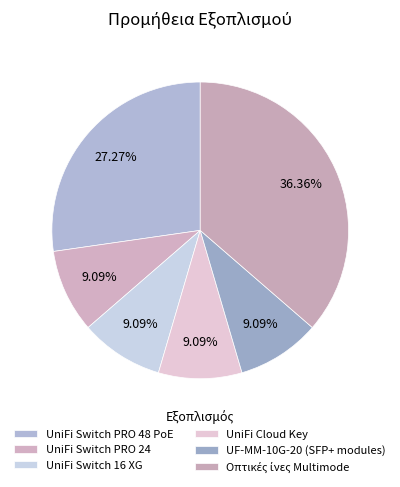

How many slices are in this pie chart?

6